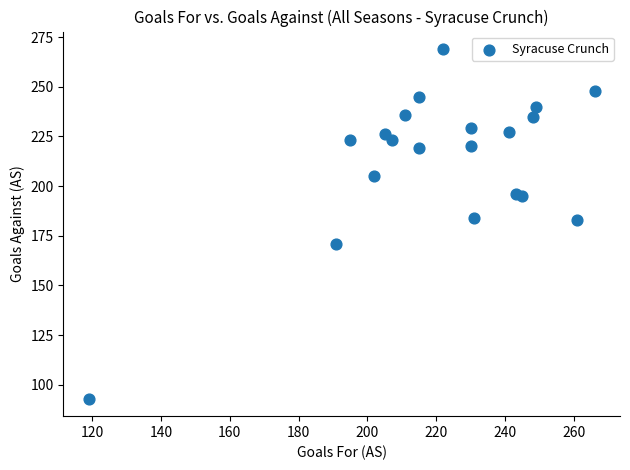

What is the range of Y values (max minus min)?

176